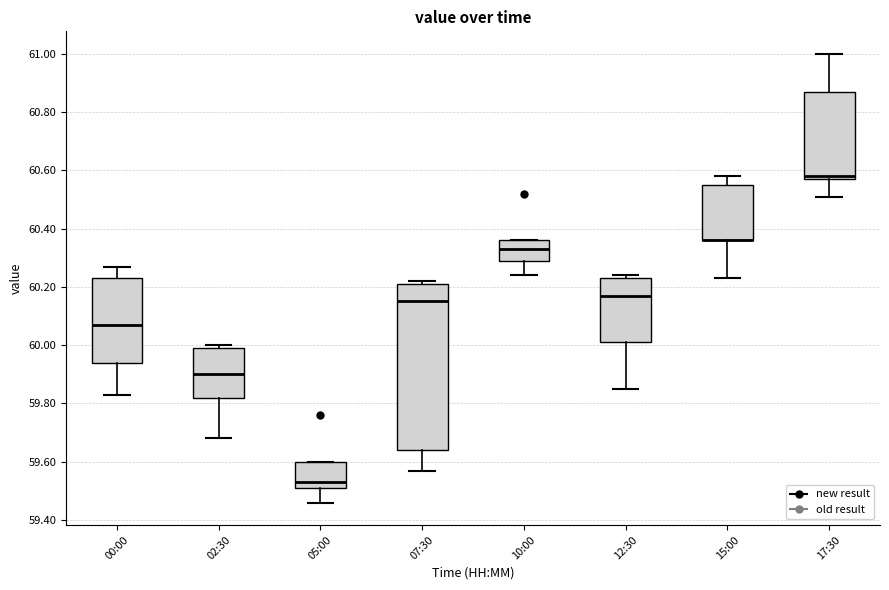

Reading left to right, transcribe this box plot: for each box, give where its median line is, the range the box spans, and where its two whiskers end, as read against the y-axis. The values are not printed on the chart, so give them approximately, as read against the axis.

00:00: median 60.08, box 59.94 to 60.24, whiskers 59.84 to 60.28
02:30: median 59.90, box 59.82 to 60.00, whiskers 59.68 to 60.00 (just above the box's upper edge)
05:00: median 59.54, box 59.52 to 59.60, whiskers 59.46 to 59.60
07:30: median 60.16, box 59.64 to 60.22, whiskers 59.58 to 60.22 (just above the box's upper edge)
10:00: median 60.34, box 60.30 to 60.36, whiskers 60.24 to 60.36
12:30: median 60.18, box 60.02 to 60.24, whiskers 59.86 to 60.24 (just above the box's upper edge)
15:00: median 60.36 (drawn on the box's lower edge), box 60.36 to 60.56, whiskers 60.24 to 60.58
17:30: median 60.58 (just above the box's lower edge), box 60.58 to 60.88, whiskers 60.52 to 61.00